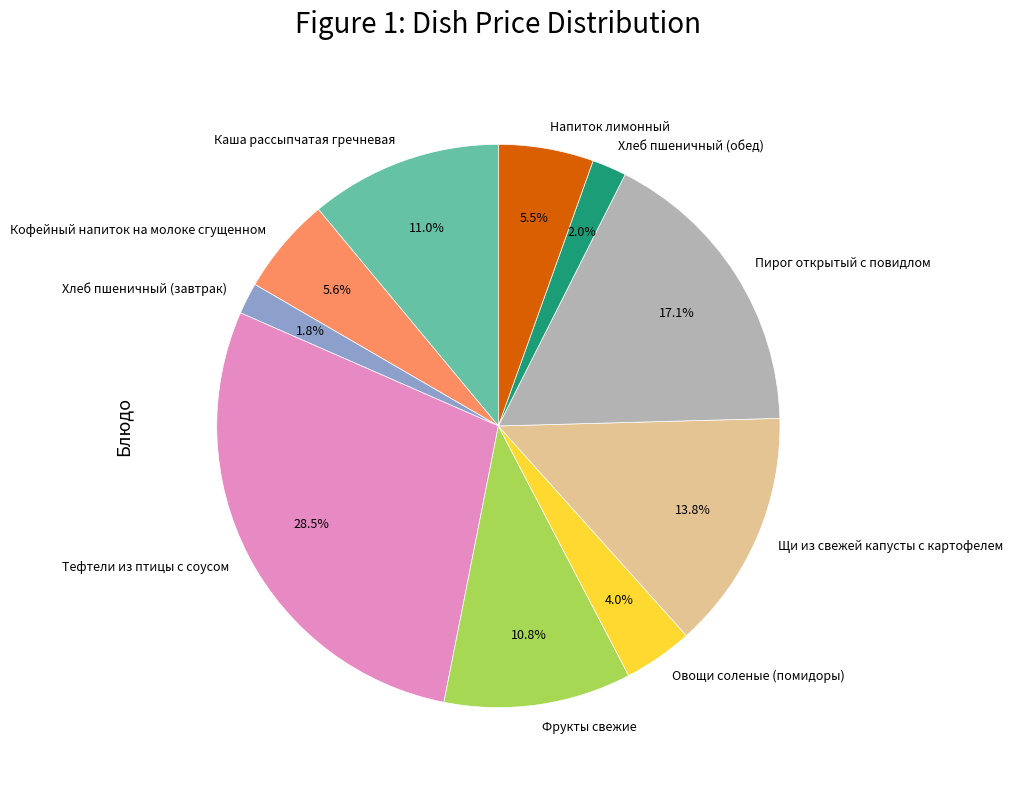

Combined, do Хлеб пшеничный (обед) and Тефтели из птицы с соусом account for over 50%?

No